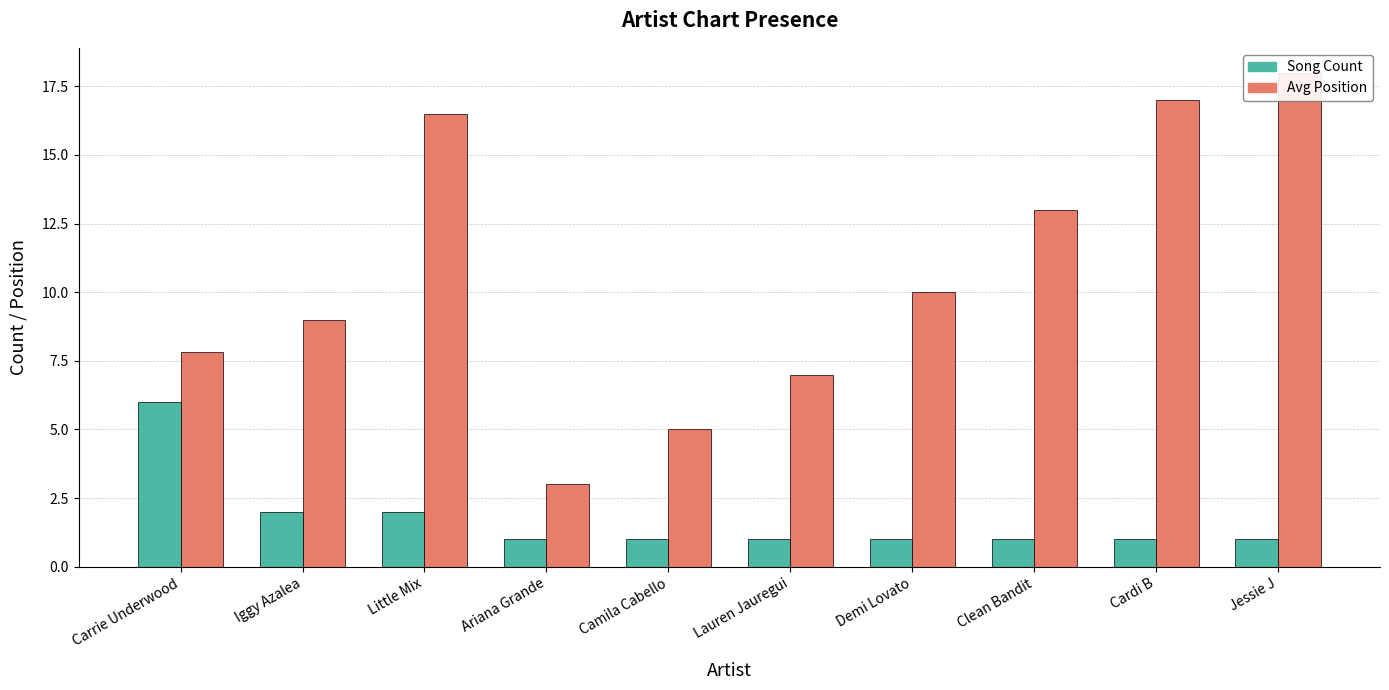

What are all the series names shown in the legend?

Song Count, Avg Position